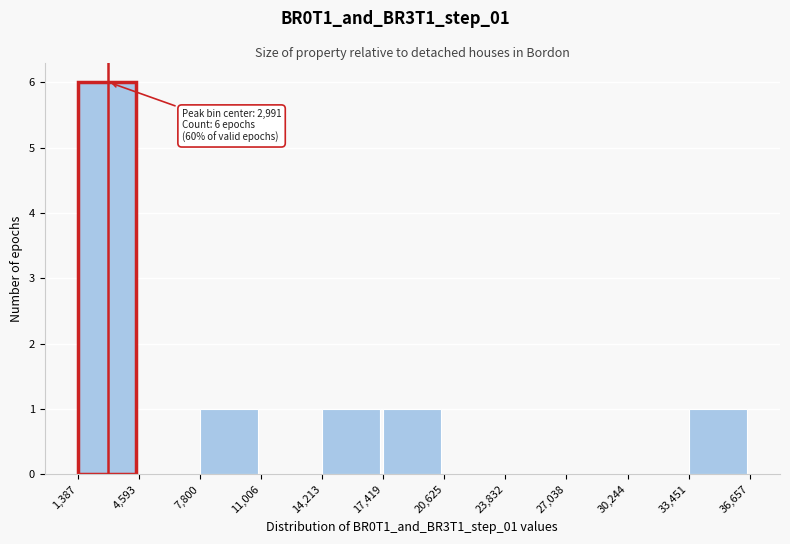

Which range on the x-axis has the tallest bar?

1,387 to 4,593